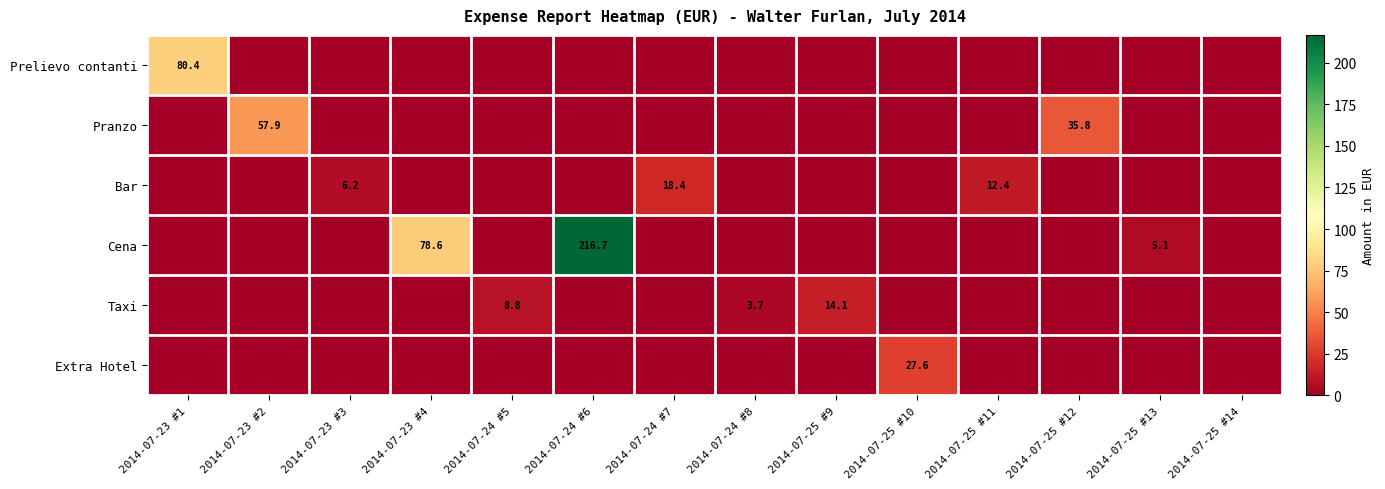

The value of Prelievo contanti at 2014-07-23 #1 is 53.0. True or false?

False